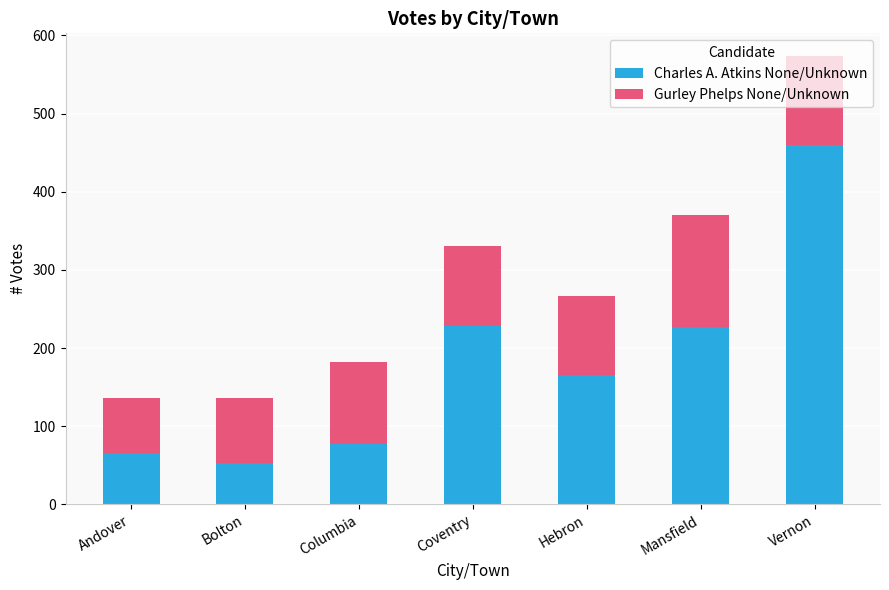

True or false: Charles A. Atkins None/Unknown has a value of 53 at Bolton.

True